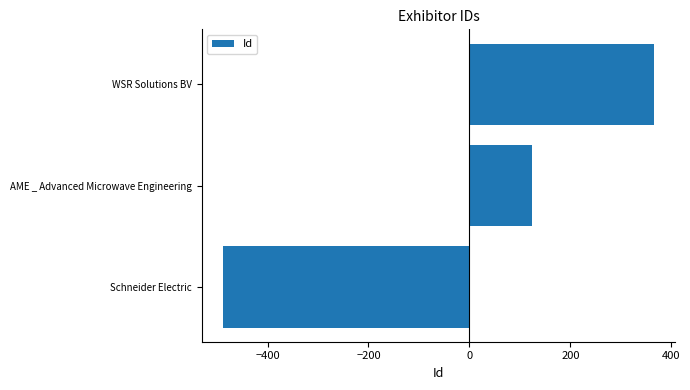

Count the number of categories in the chart.

3